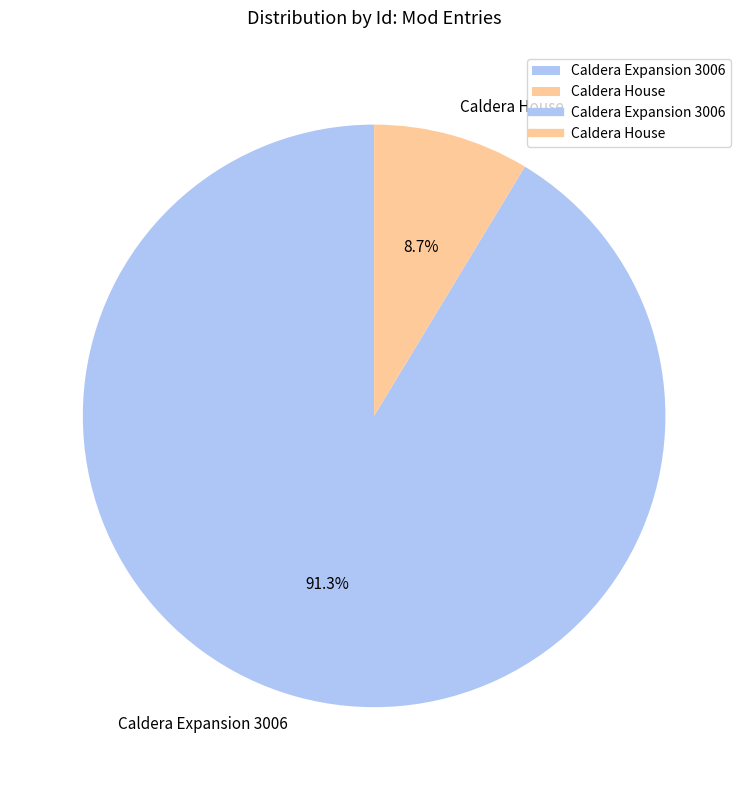

How many segments does this pie chart have?

2